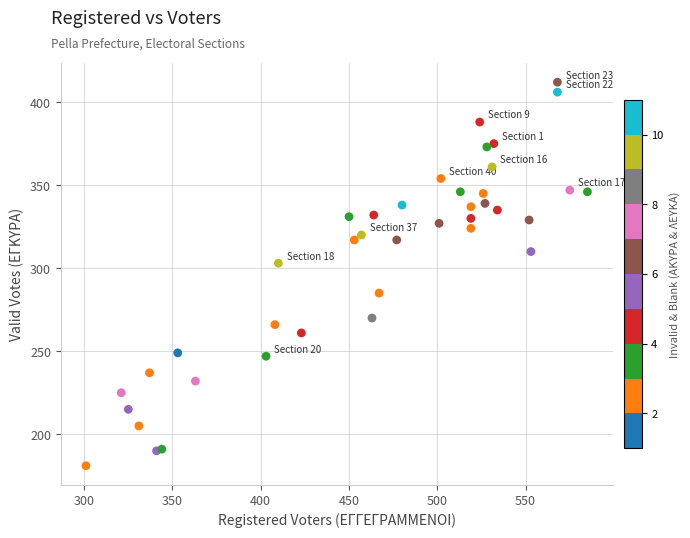

What Y value in the scatter plot is closest to 296?

303